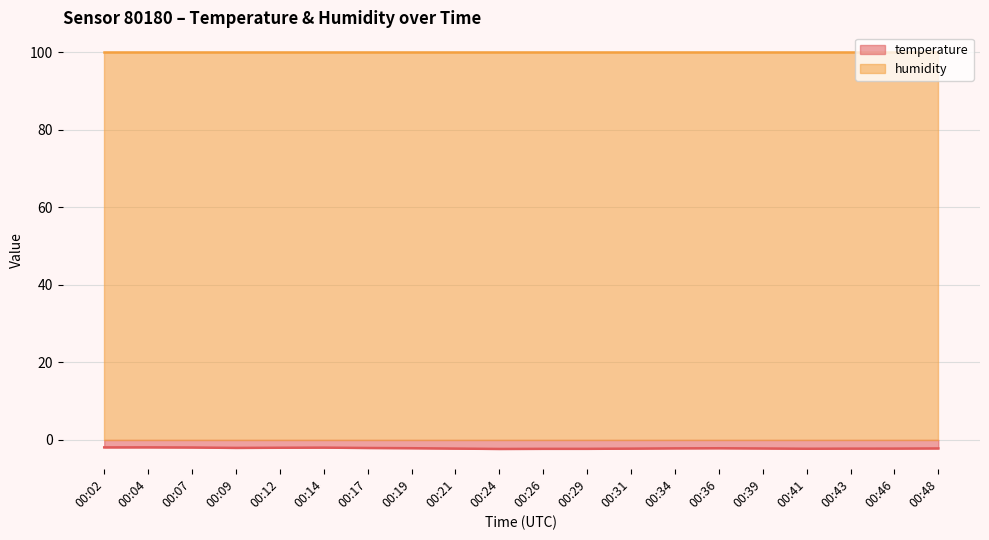

Which category has the lowest value across all series?

00:24